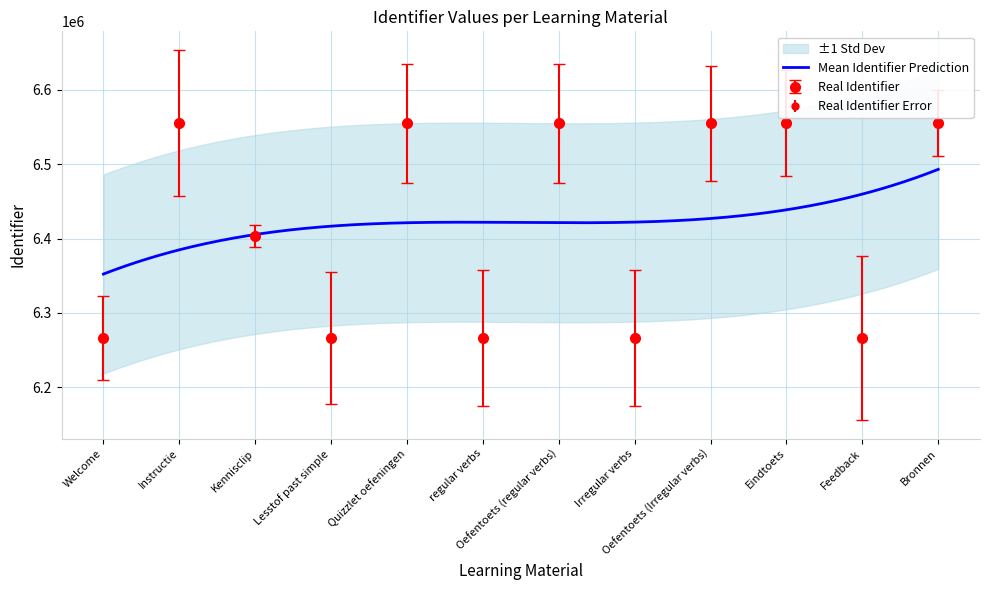

Reading left to right, what are all the values shown in this chart?

6265989	6555221	6402907	6266025	6555097	6266033	6555096	6266034	6555106	6555080	6266044	6555136